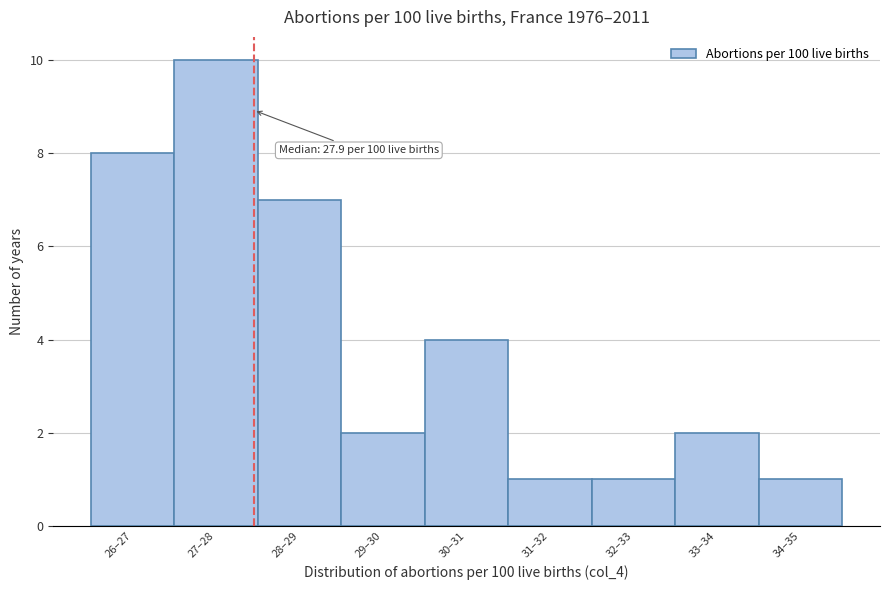

Reading right to left, what are all the values shown in this chart?

1	2	1	1	4	2	7	10	8